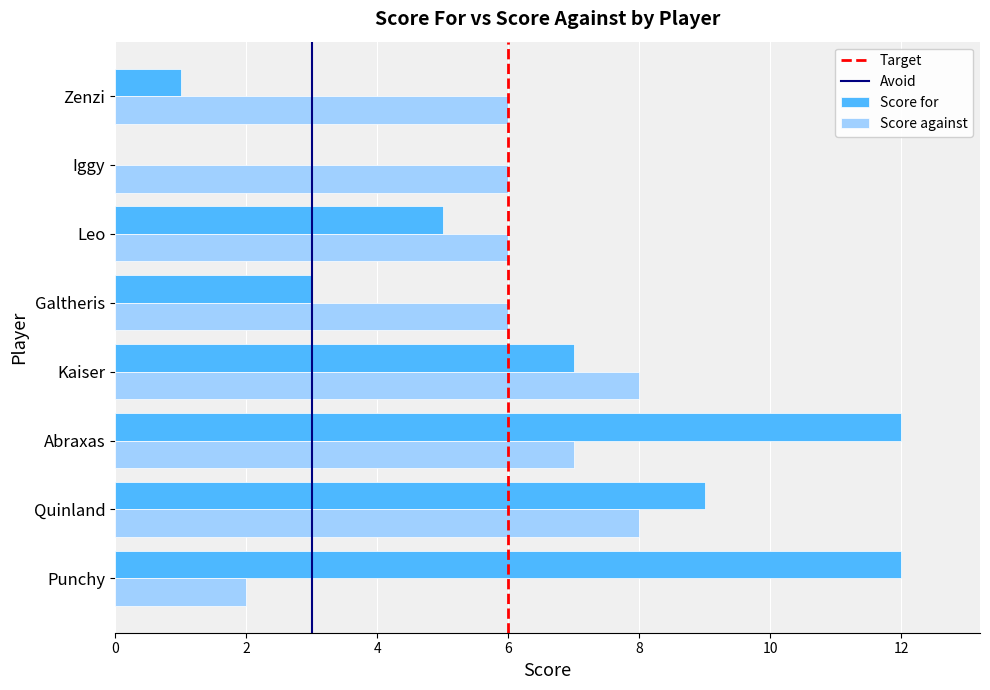

What is the sum of the Score for values at Abraxas and Leo?

17